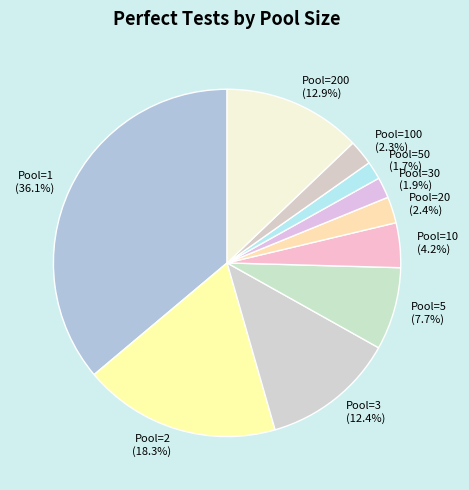

Is there any slice that represents more than half of the pie?

No